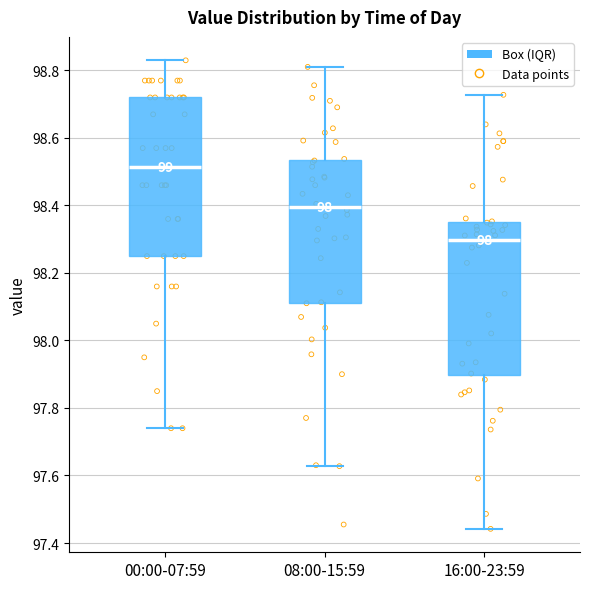

Which box's median line is the lowest?

16:00-23:59